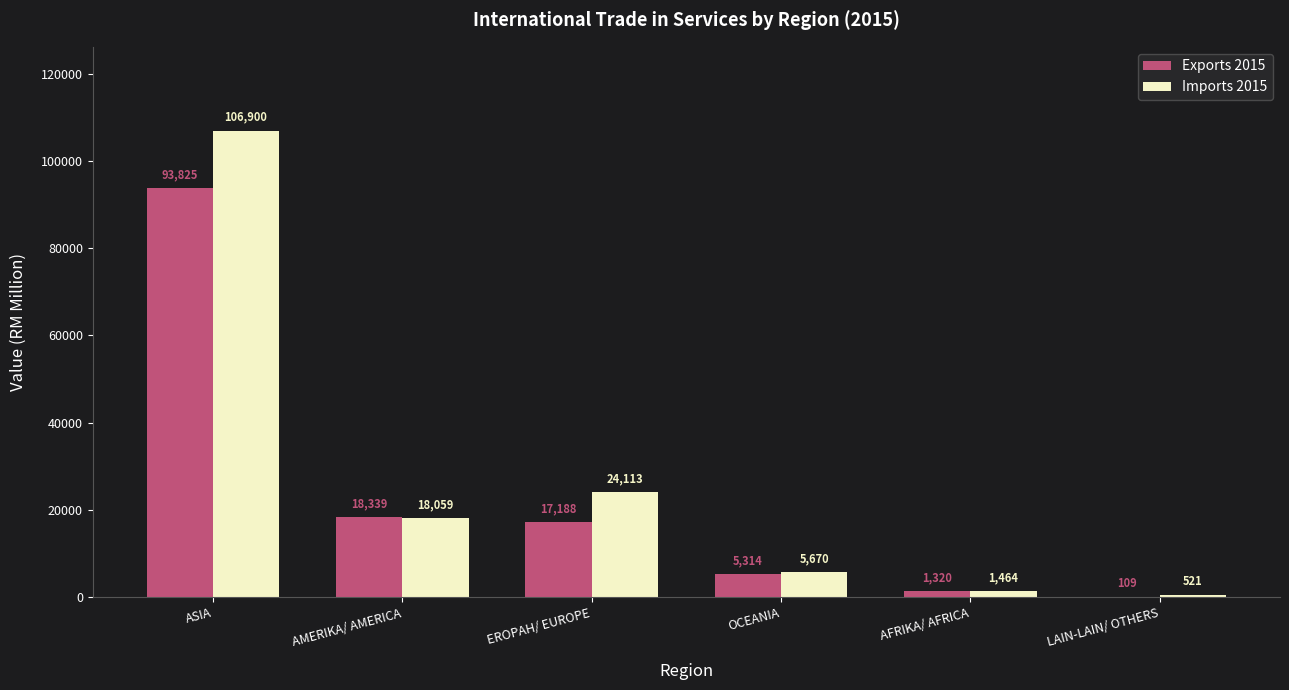

The value of Imports 2015 at OCEANIA is 5670.3. True or false?

True